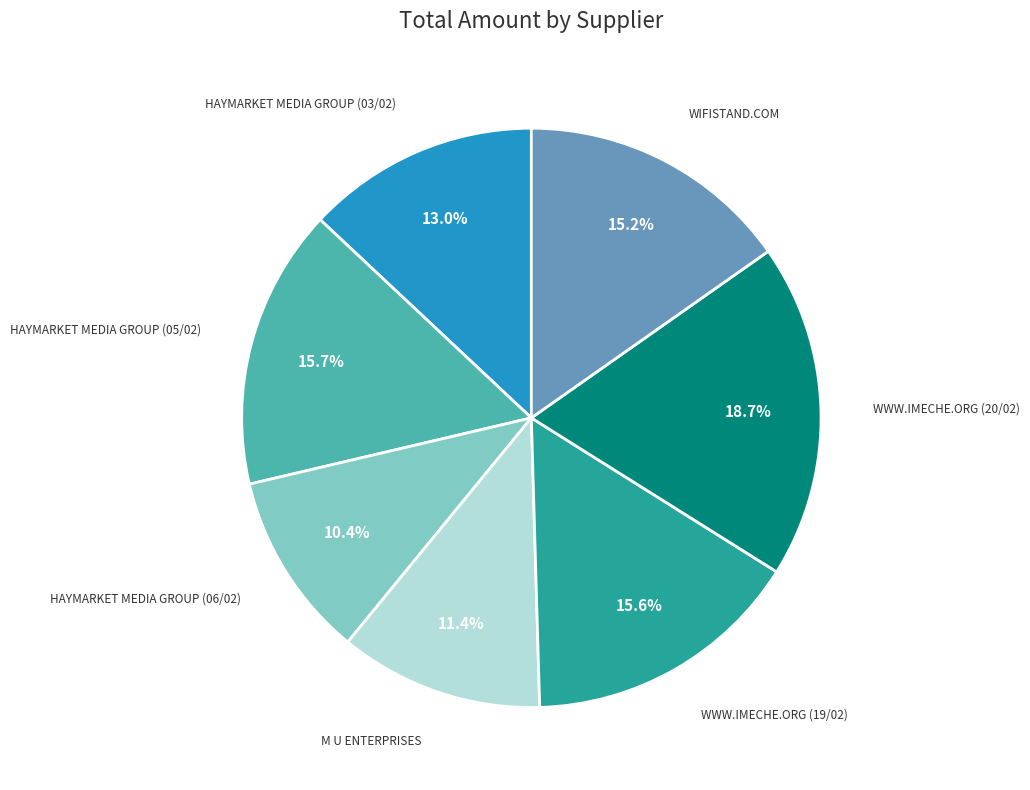

What percentage do HAYMARKET MEDIA GROUP (05/02) and HAYMARKET MEDIA GROUP (06/02) together represent?

26.1%